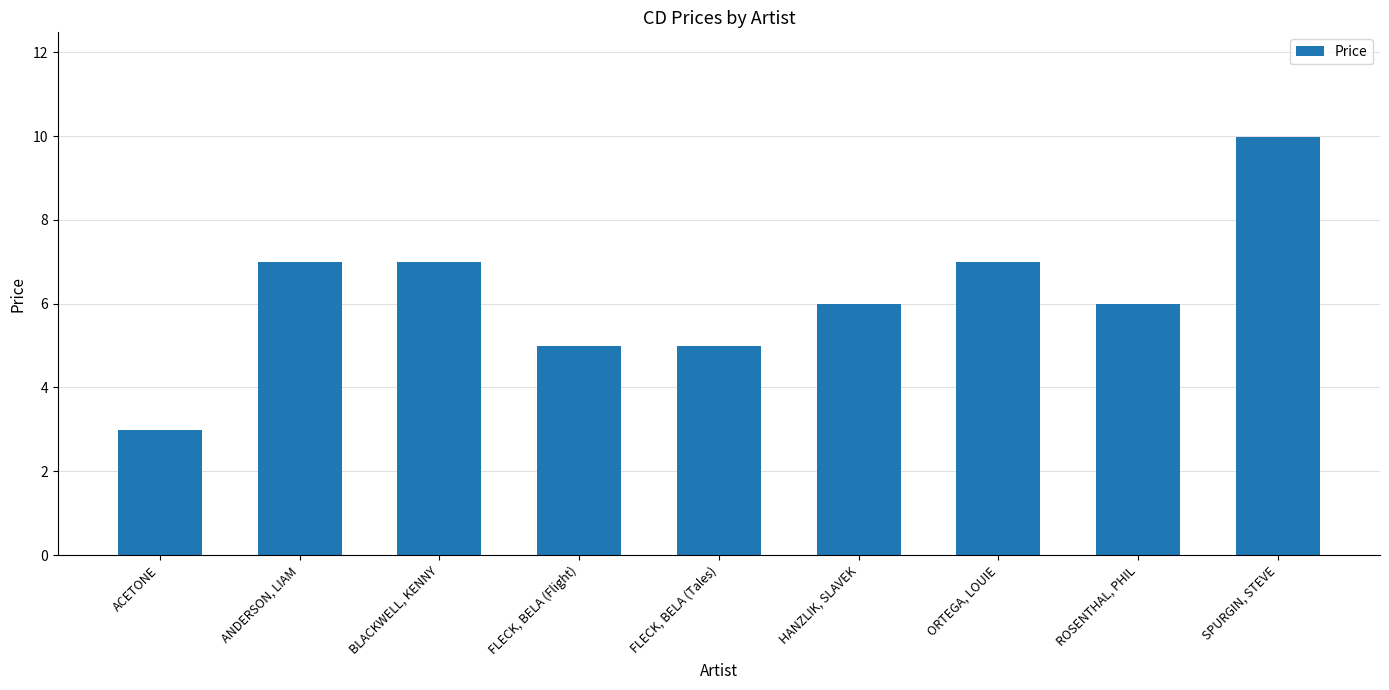

What value does the data have at SPURGIN, STEVE?

10.0